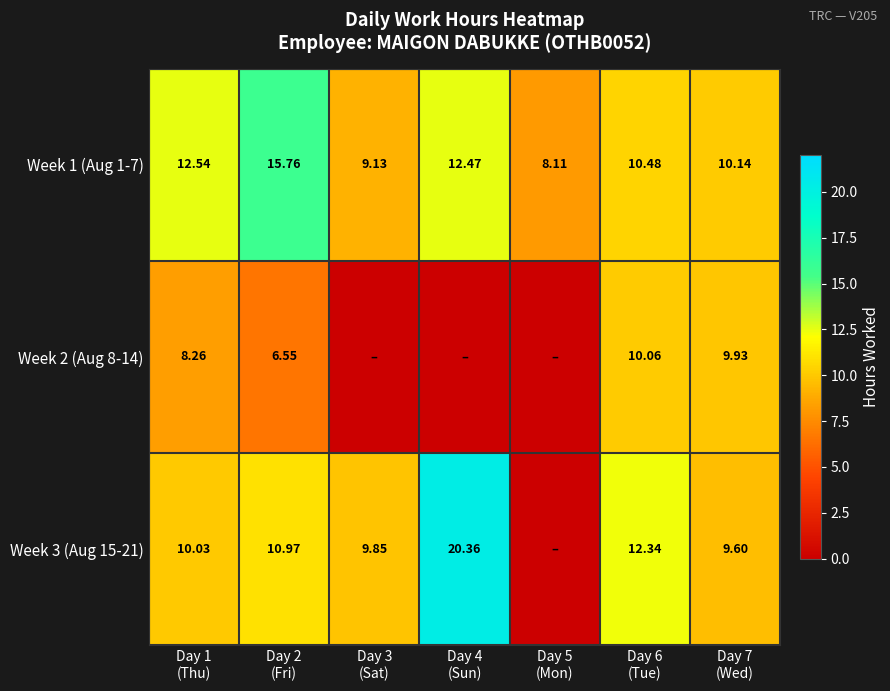

What is the difference between the maximum and minimum values in the Week 1 (Aug 1-7) series?

7.7